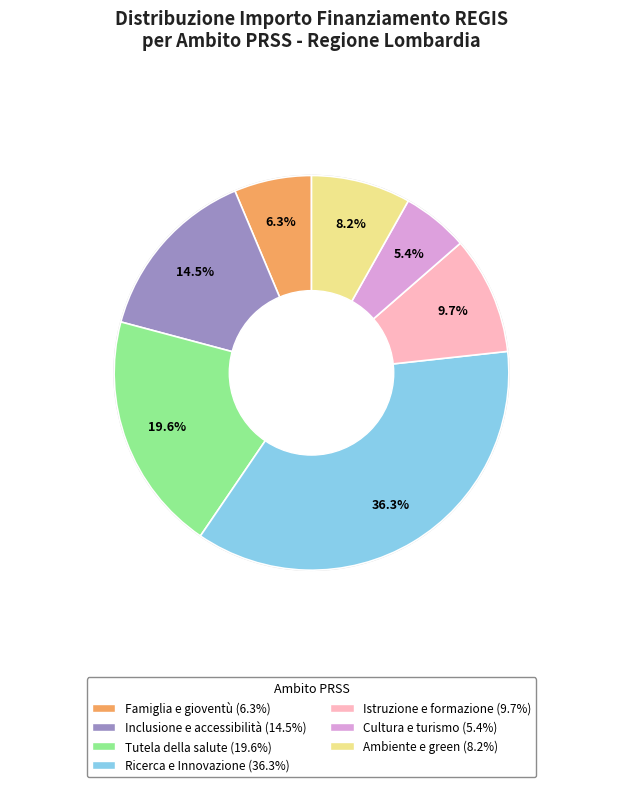

Does any single category account for the majority?

No